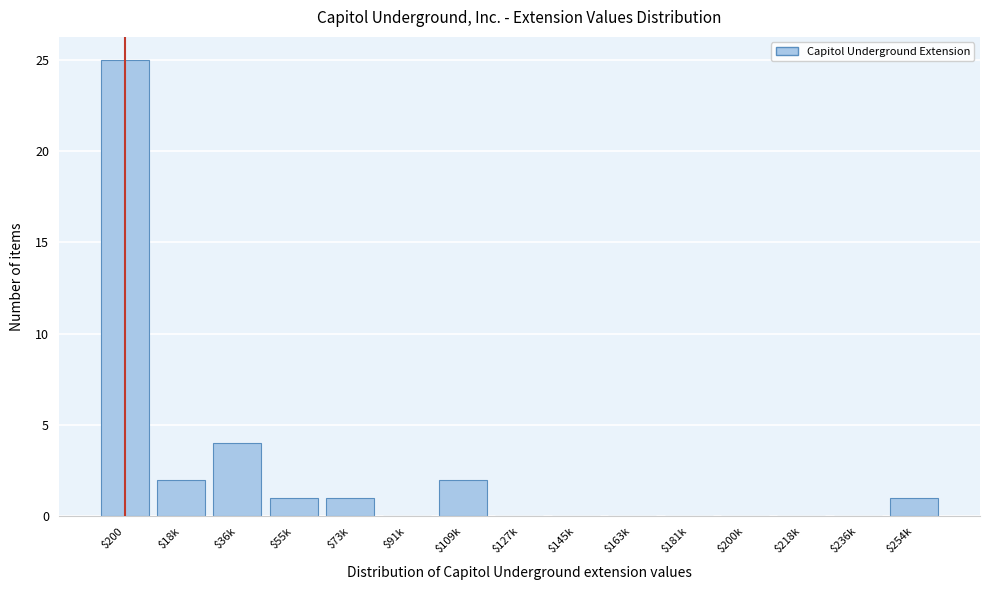

Which label corresponds to the largest value in the chart?

$200